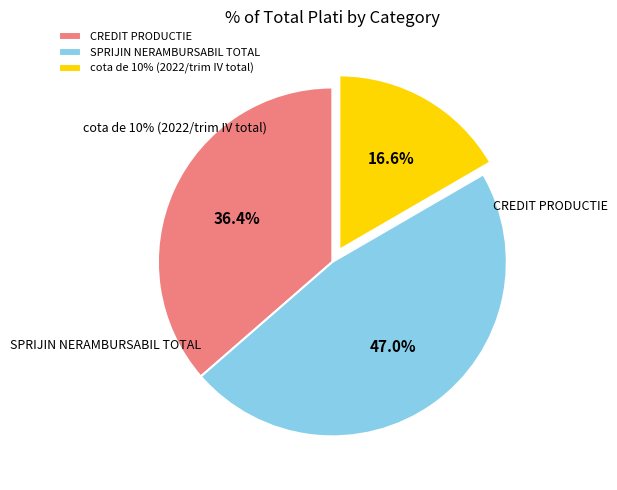

How many slices are in this pie chart?

3